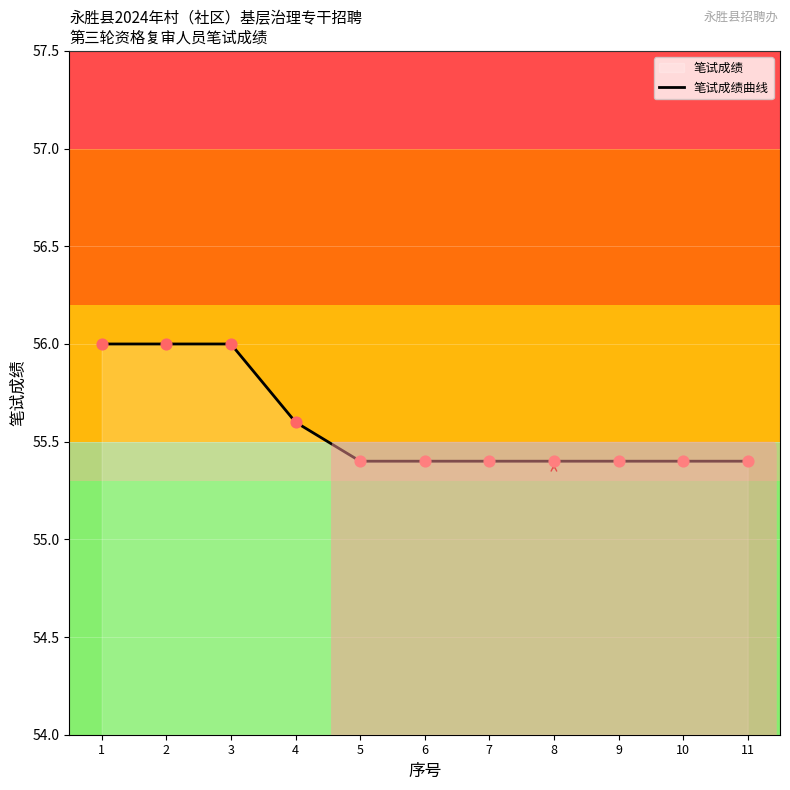

Which has a higher value, 9 or 2?

2